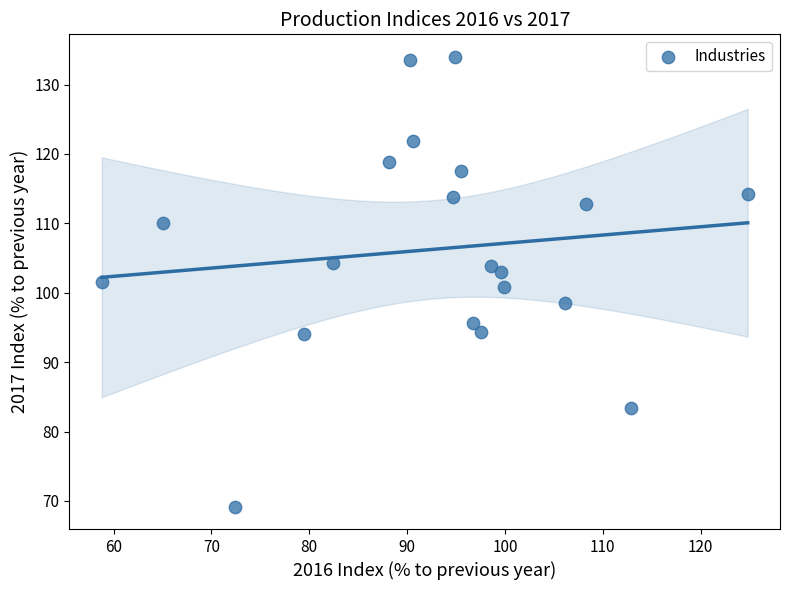

What is the range of Y values (max minus min)?

64.8